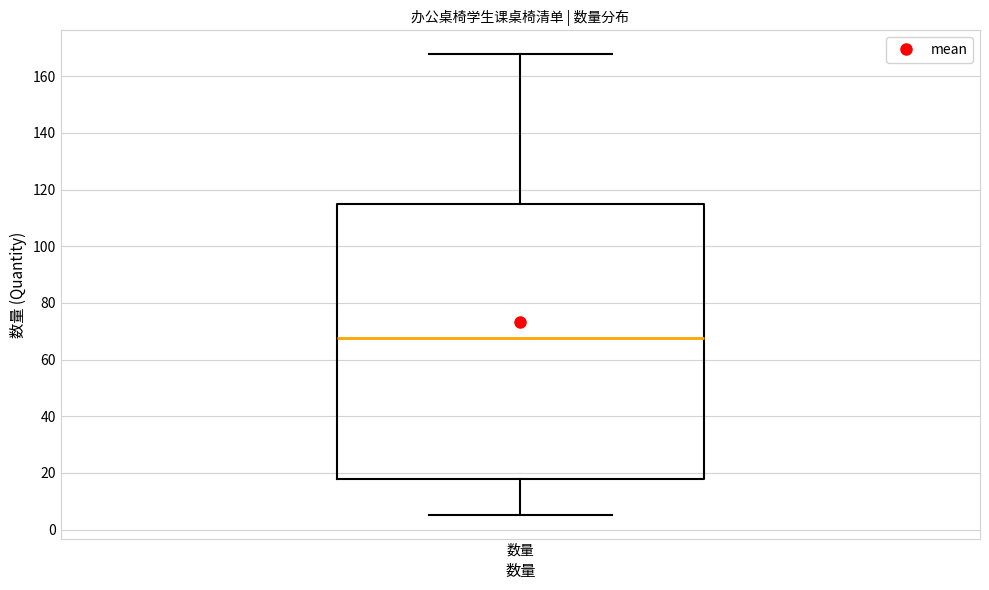

Transcribe this box plot: give where the median line is, the range the box spans, and where the two whiskers end, as read against the y-axis. The values are not printed on the chart, so give them approximately, as read against the axis.

median 68, box 18 to 116, whiskers 6 to 168